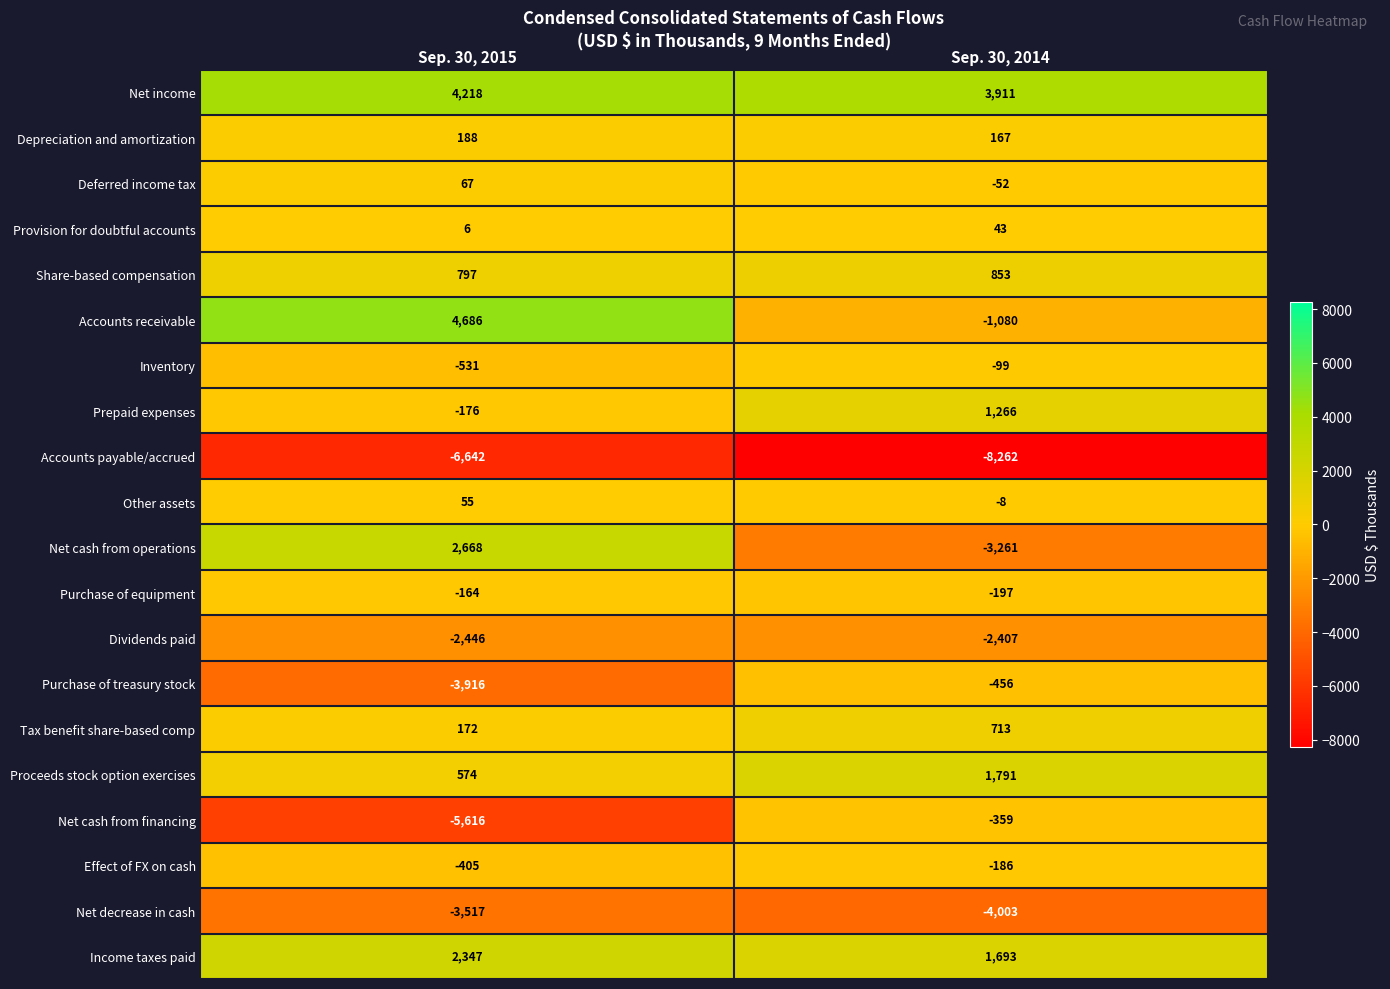

What is the total value across all series at Sep. 30, 2015?

-7635